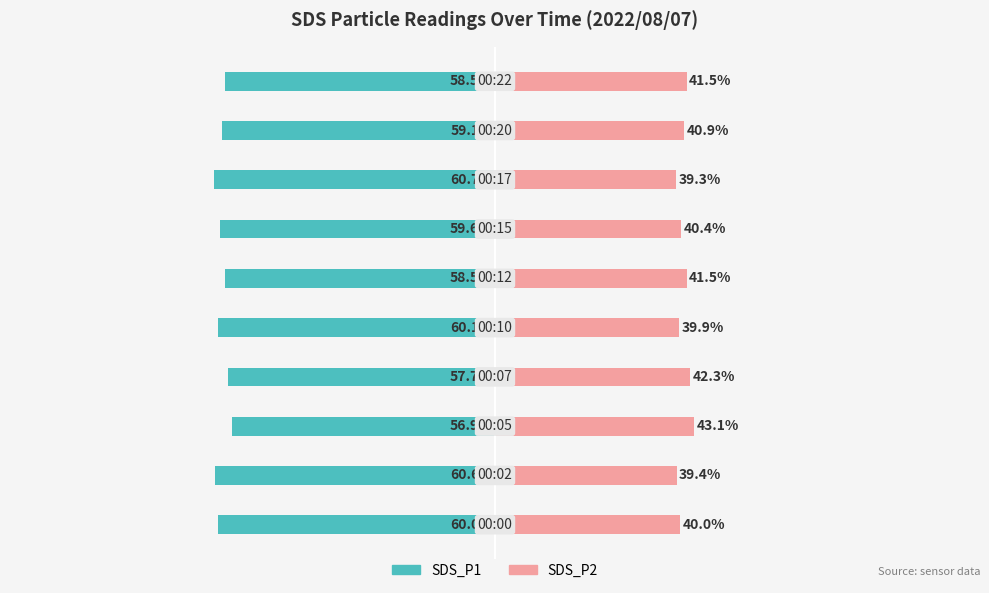

At which category is the sum across all series the highest?

2